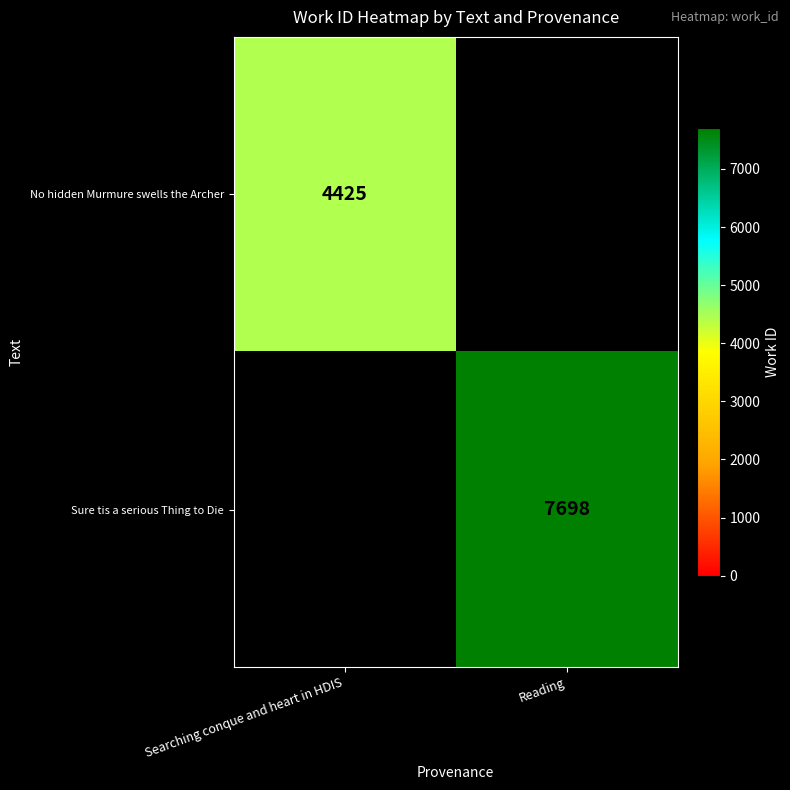

True or false: Sure tis a serious Thing to Die has a value of 12409 at Reading.

False